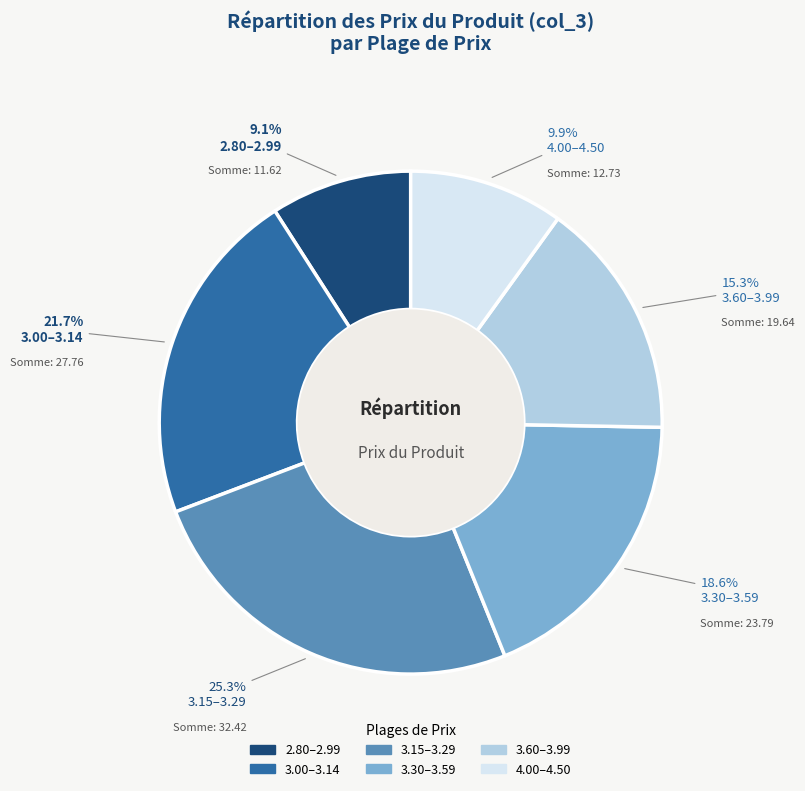

Which has a higher value, 3.30–3.59 or 2.80–2.99?

3.30–3.59